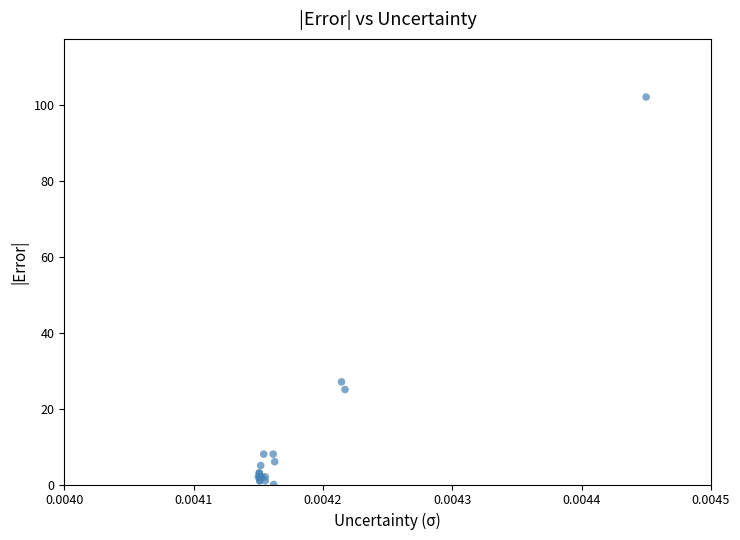

What Y value in the scatter plot is closest to 51?

27